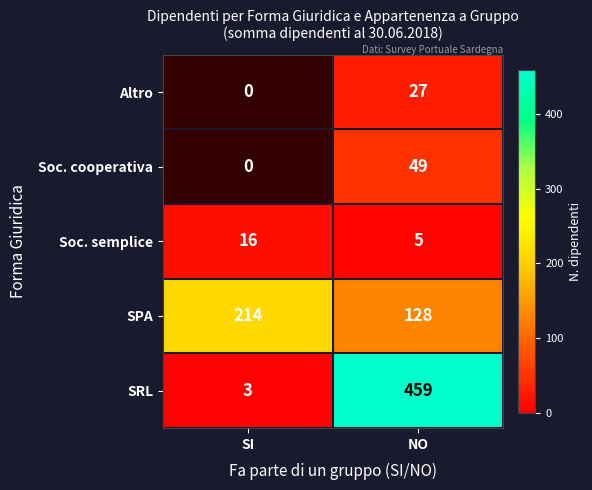

Which category has the highest value in the SRL series?

NO